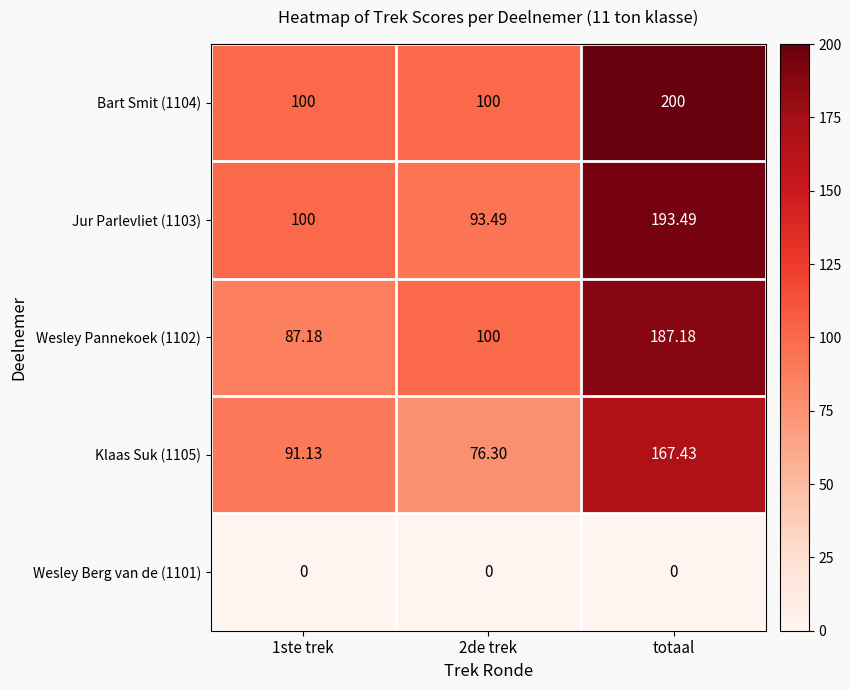

Which category has the highest value in the Klaas Suk (1105) series?

totaal